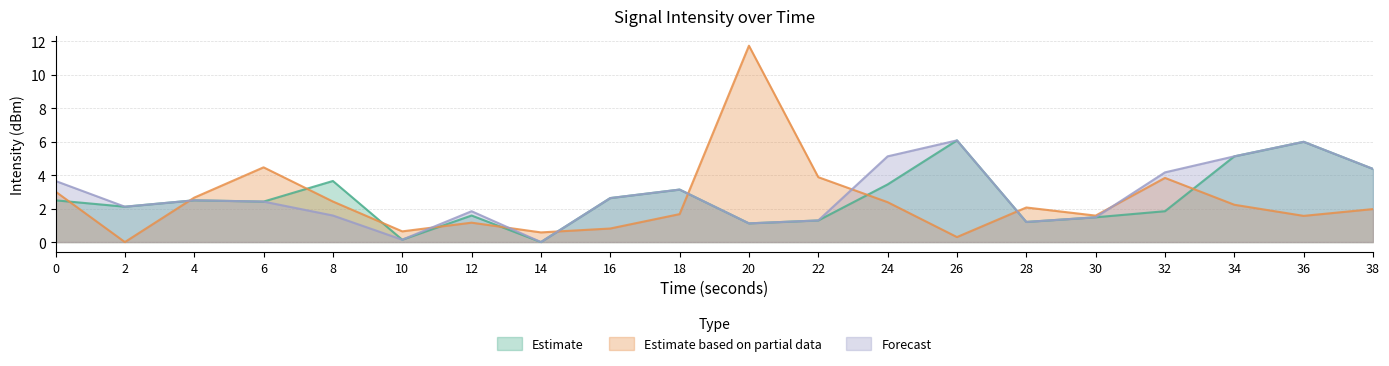

Where is the first local minimum for Forecast?

2